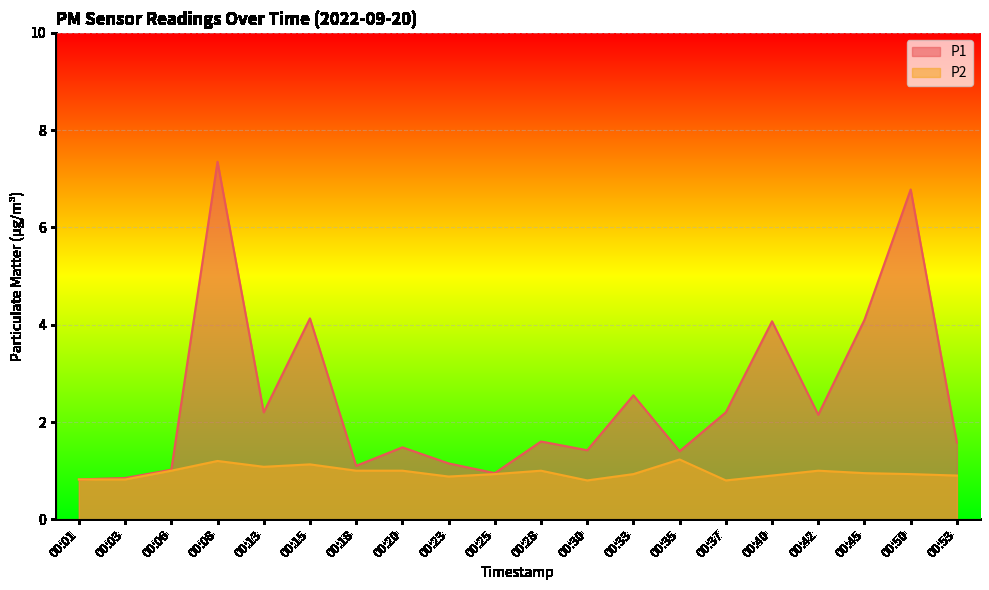

How many interior local valleys does the P2 series have?

4